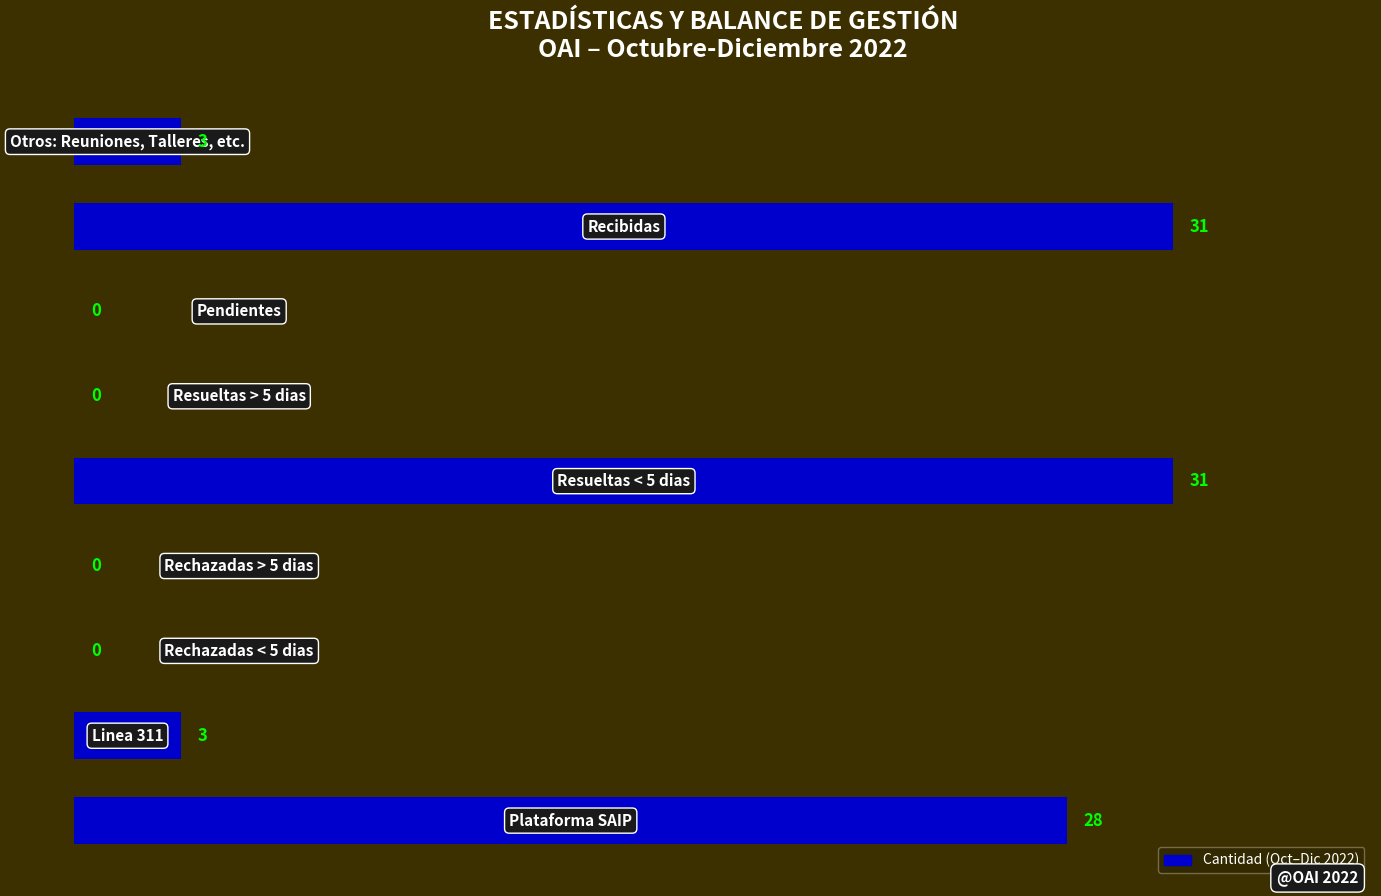

What is the sum of all values?

96